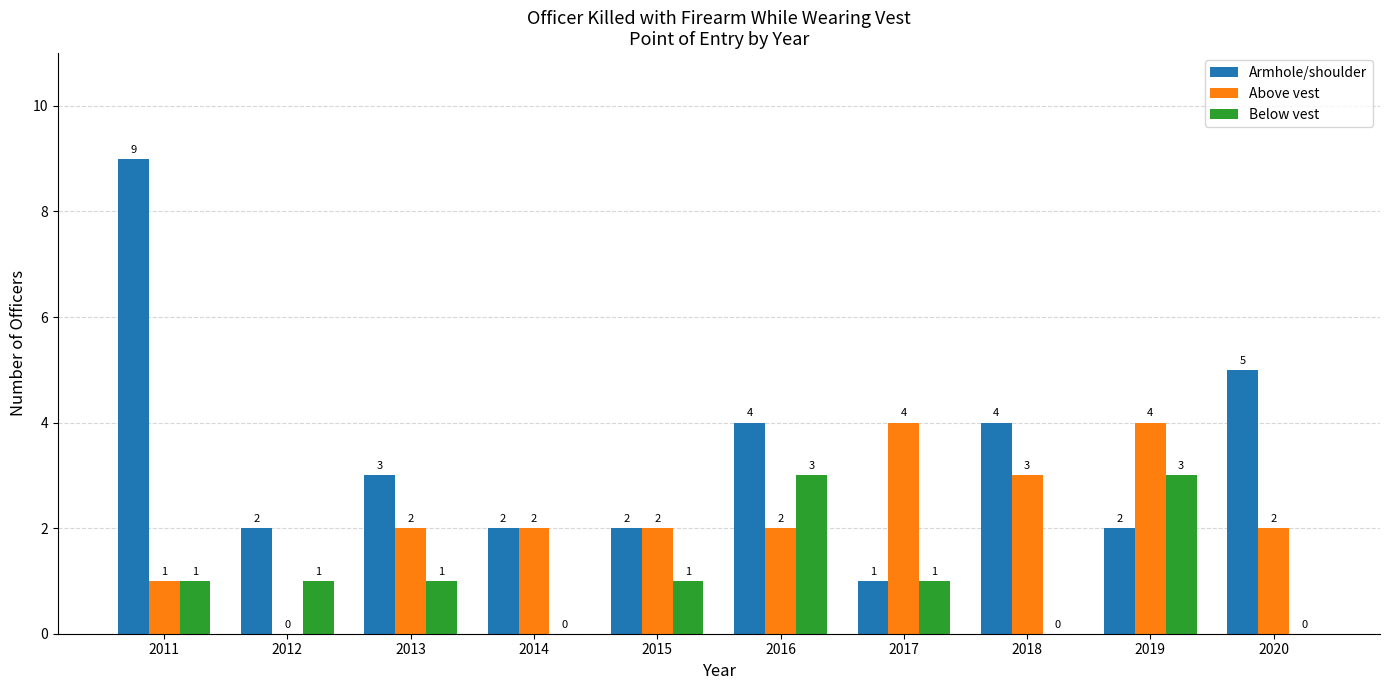

Between 2014 and 2018, which series saw the biggest shift?

Armhole/shoulder